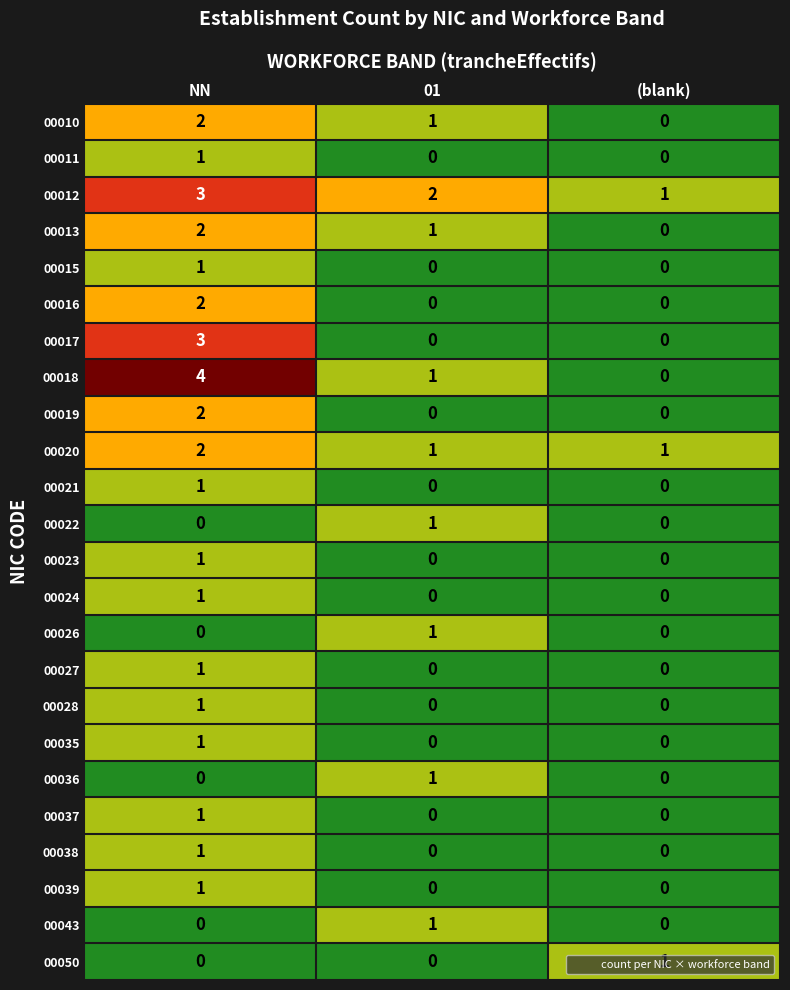

What is the sum of all 00018 values?

5